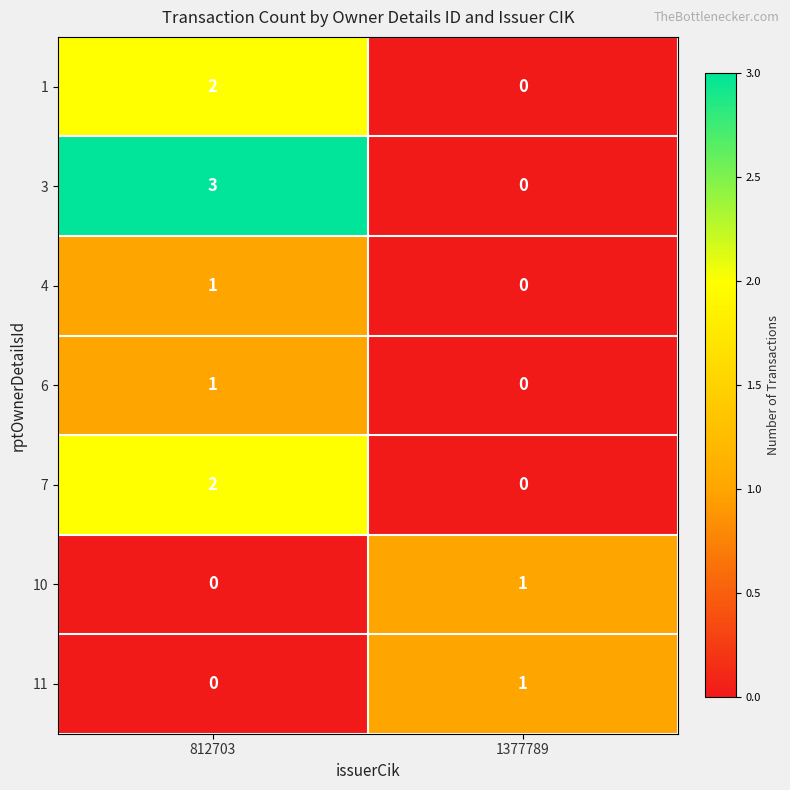

How many data points does each series have?

2